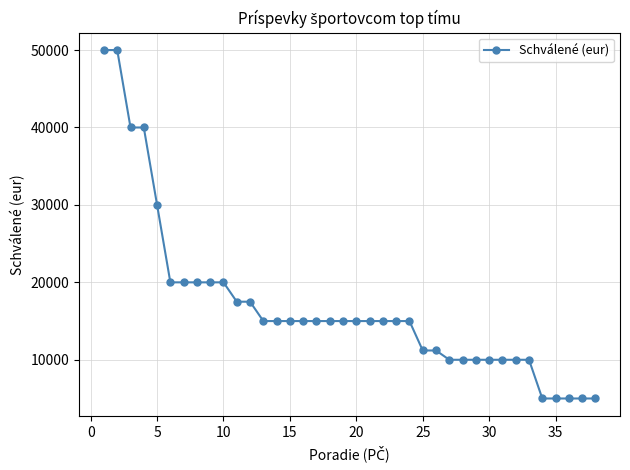

What is the sum of all values?

642400